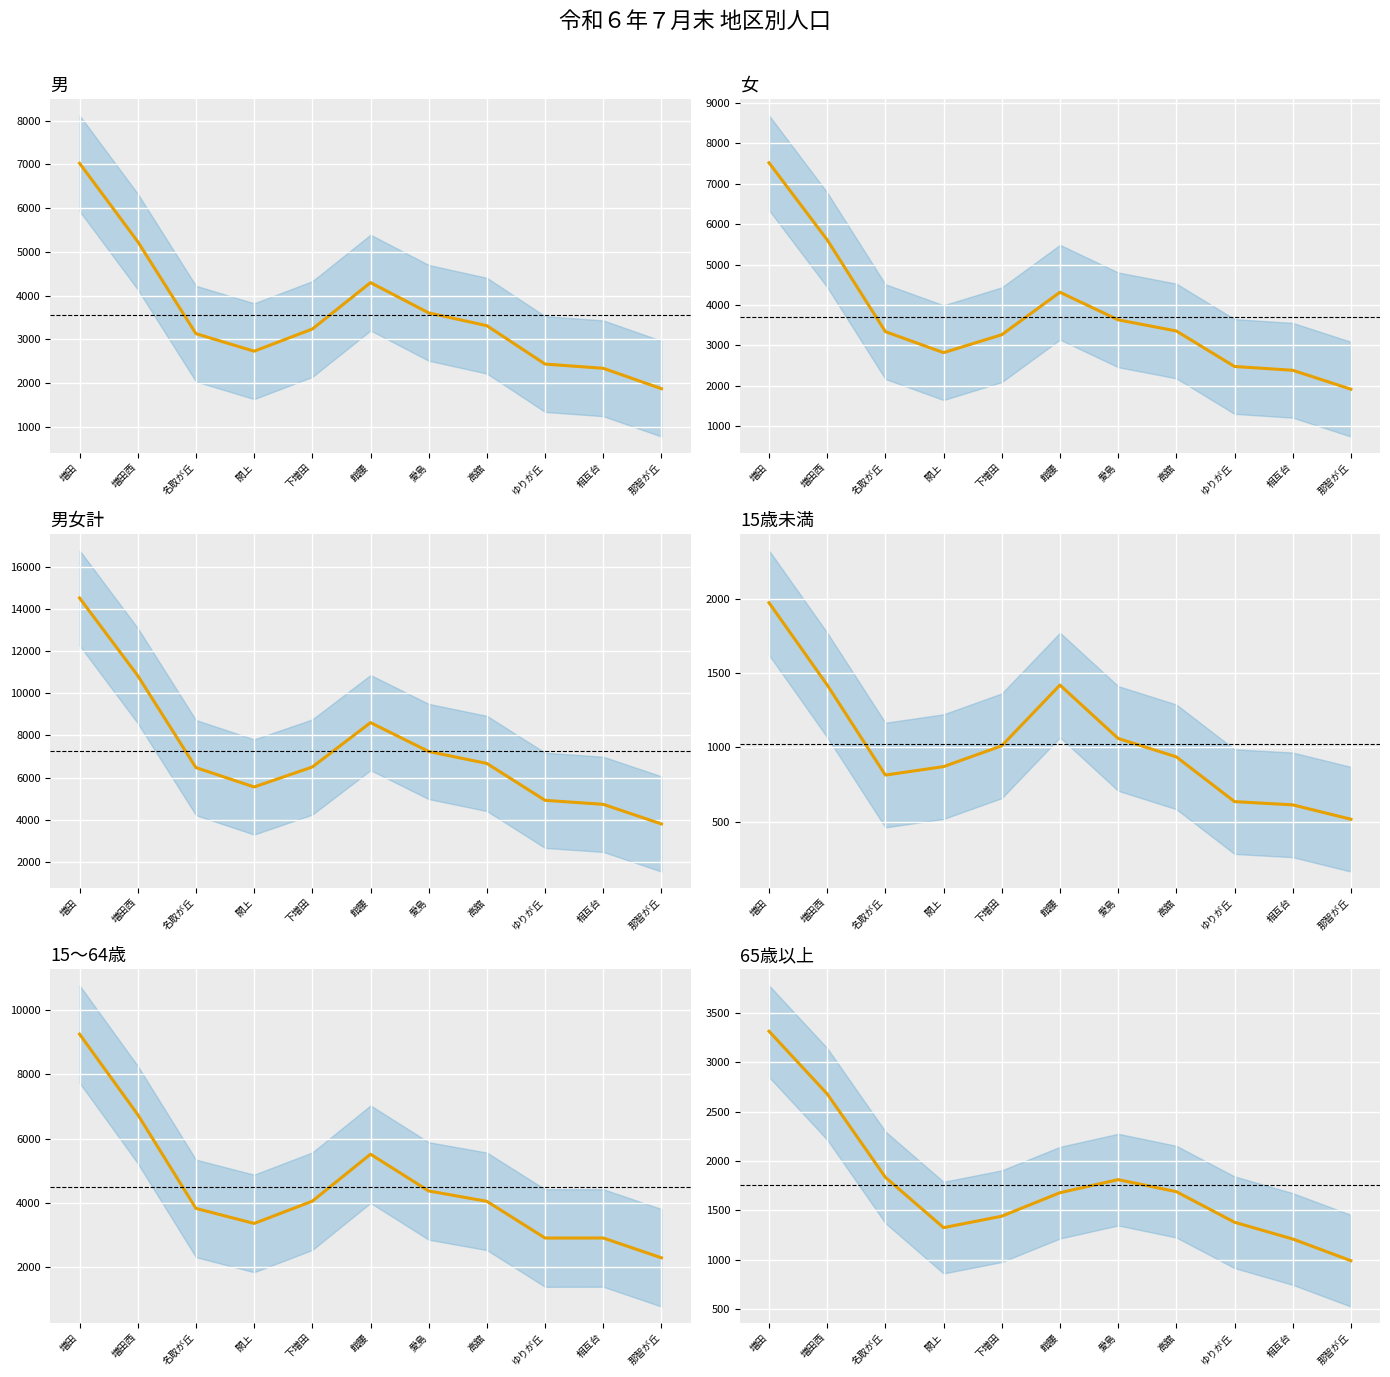

True or false: 15～64歳 (中央) and 女 (中央) intersect in this chart.

False